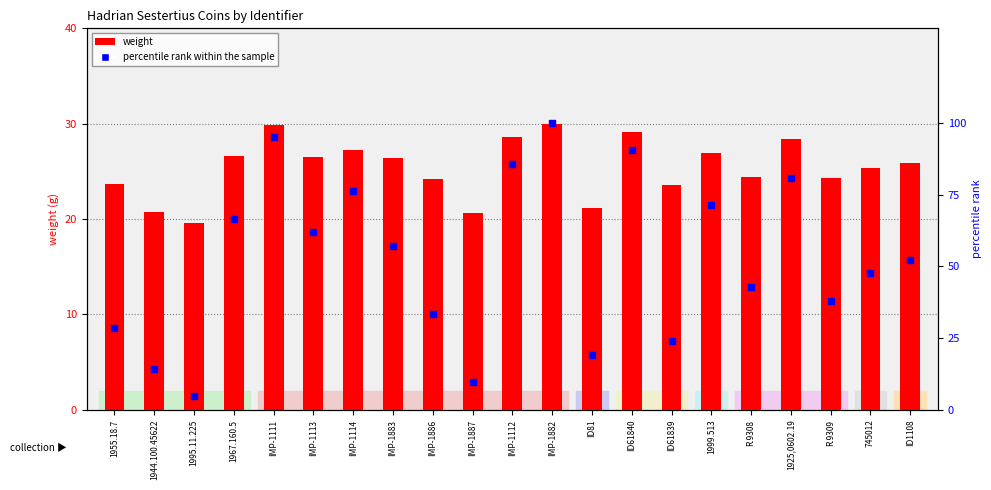

Is the value of weight at 1967.160.5 greater than the value of percentile rank within the sample at IMP-1111?

No